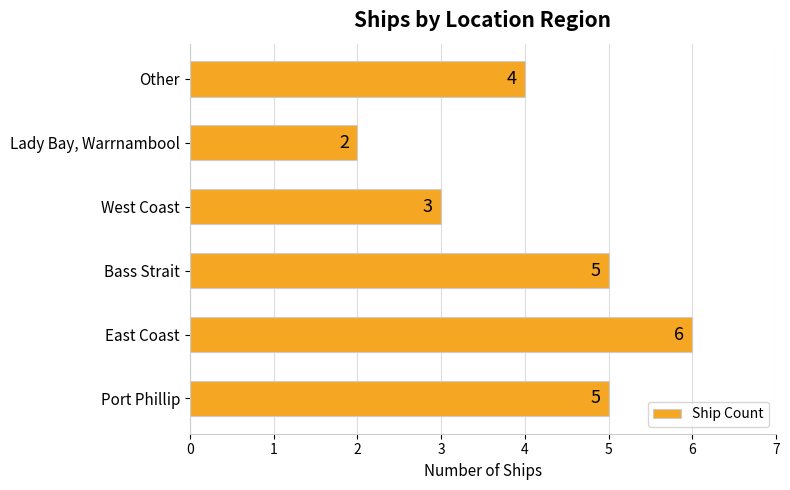

Count the values in the range 3 to 5.

4